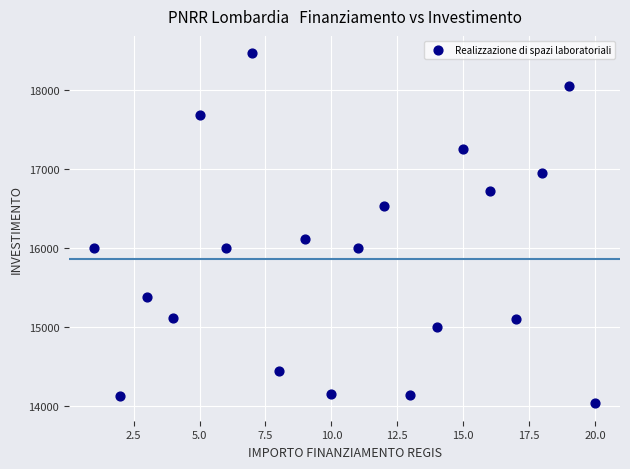

What is the range of Y values (max minus min)?

4428.4